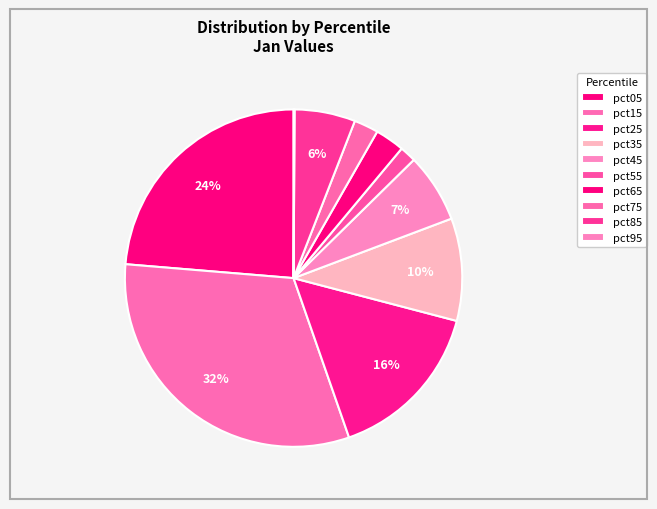

To the nearest percent, what is the average slice percentage?

10%